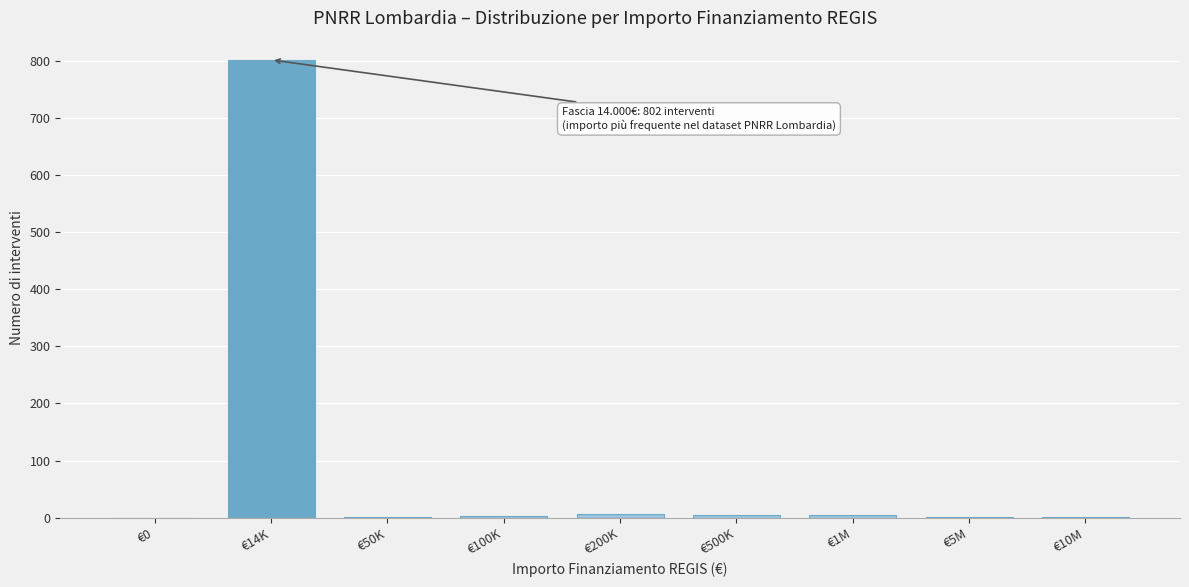

What is the greatest value displayed?

802